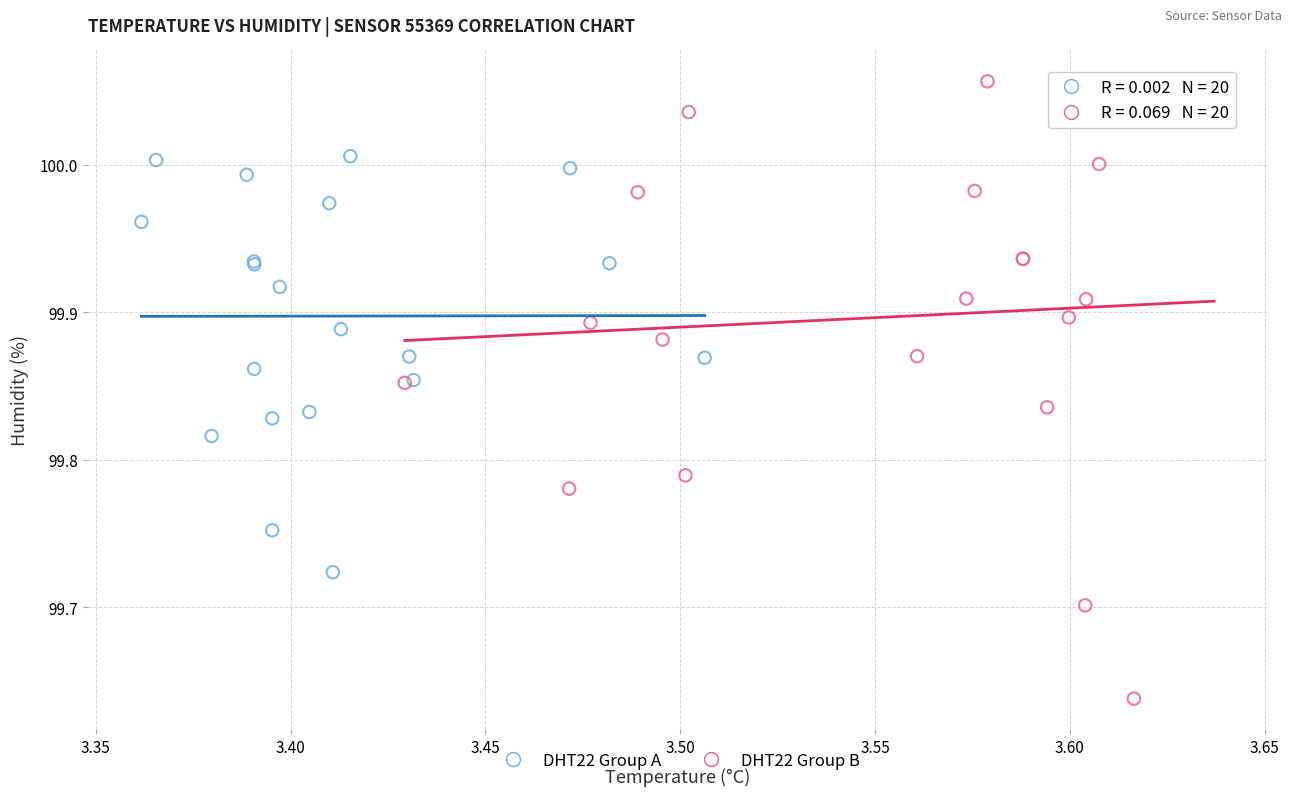

What are all the series names shown in the legend?

DHT22 Group A, DHT22 Group B